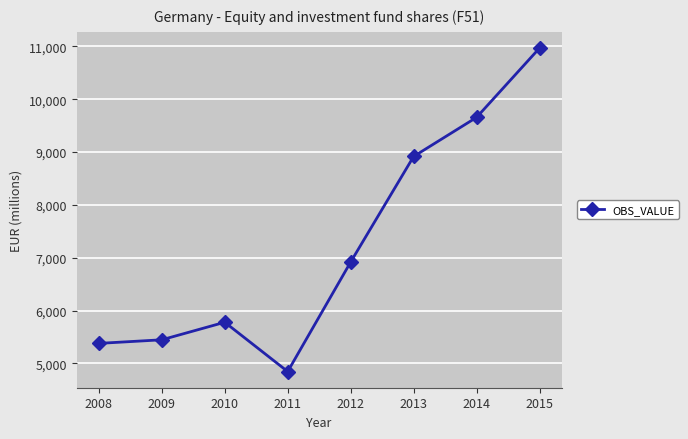

At which category does the chart reach its peak across all series?

2015